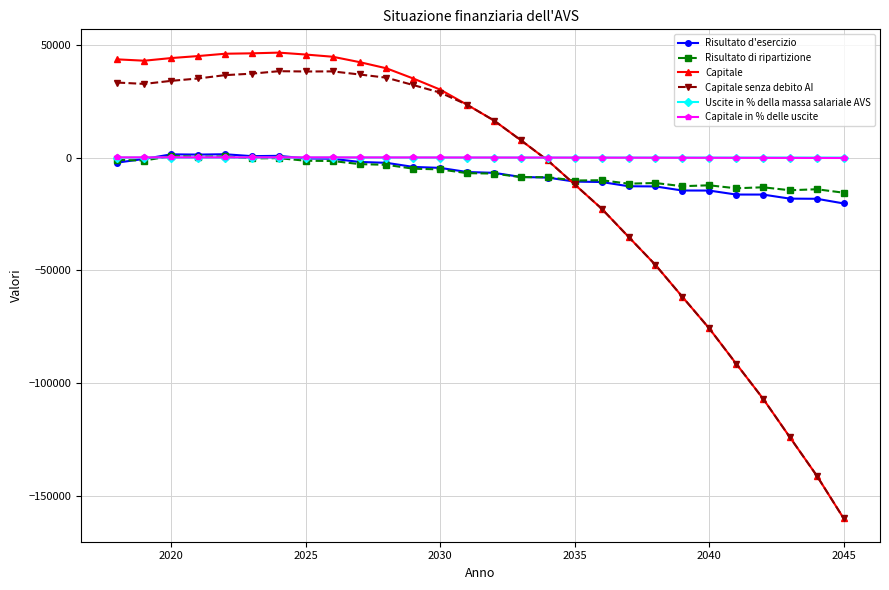

What is the minimum value shown in the chart?

-159979.0